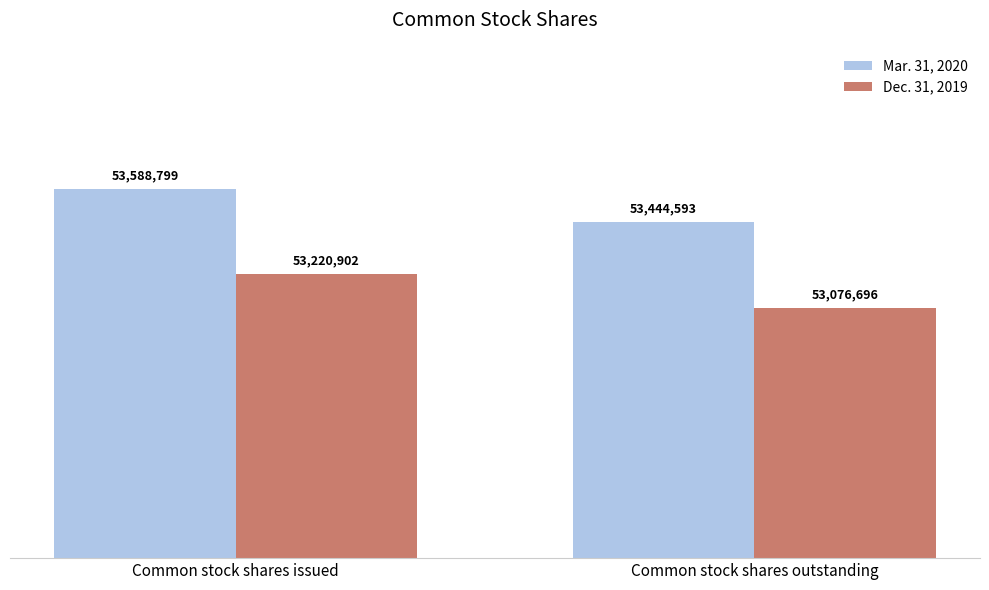

Is it true that Mar. 31, 2020 equals 70354598 at Common stock shares issued?

False